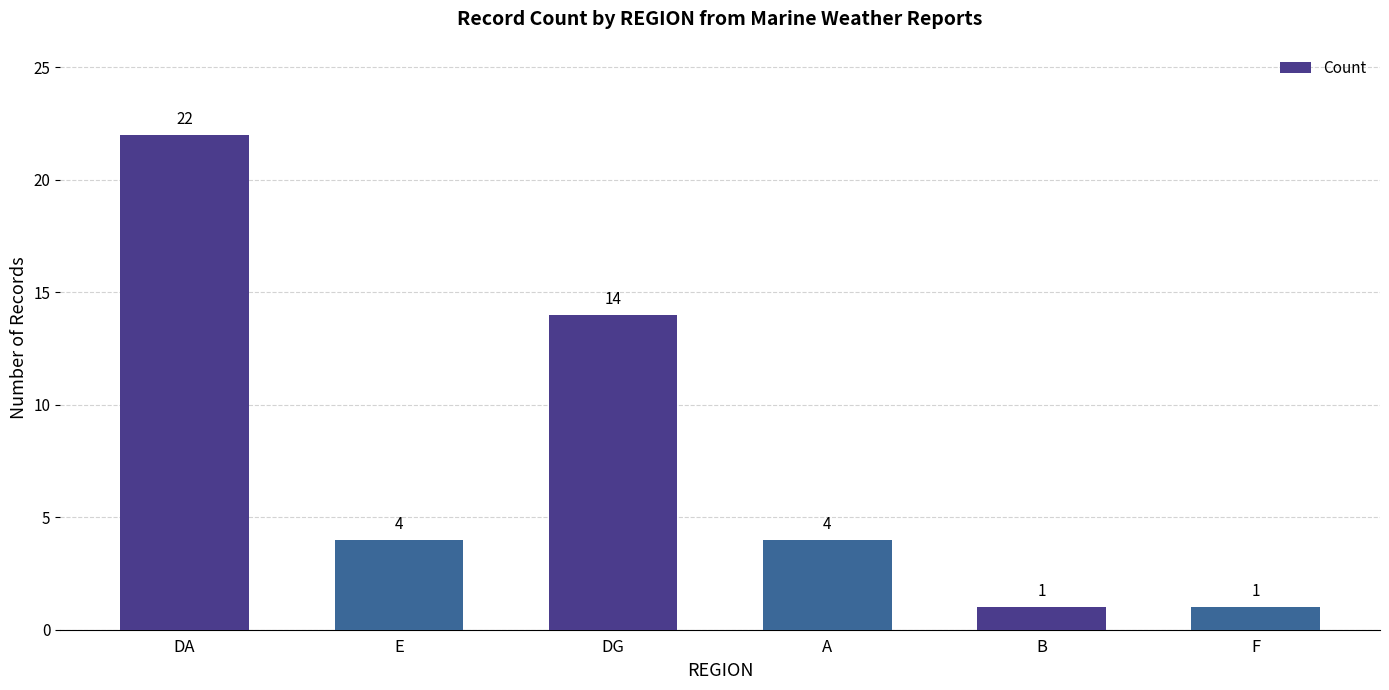

What is the smallest value displayed?

1